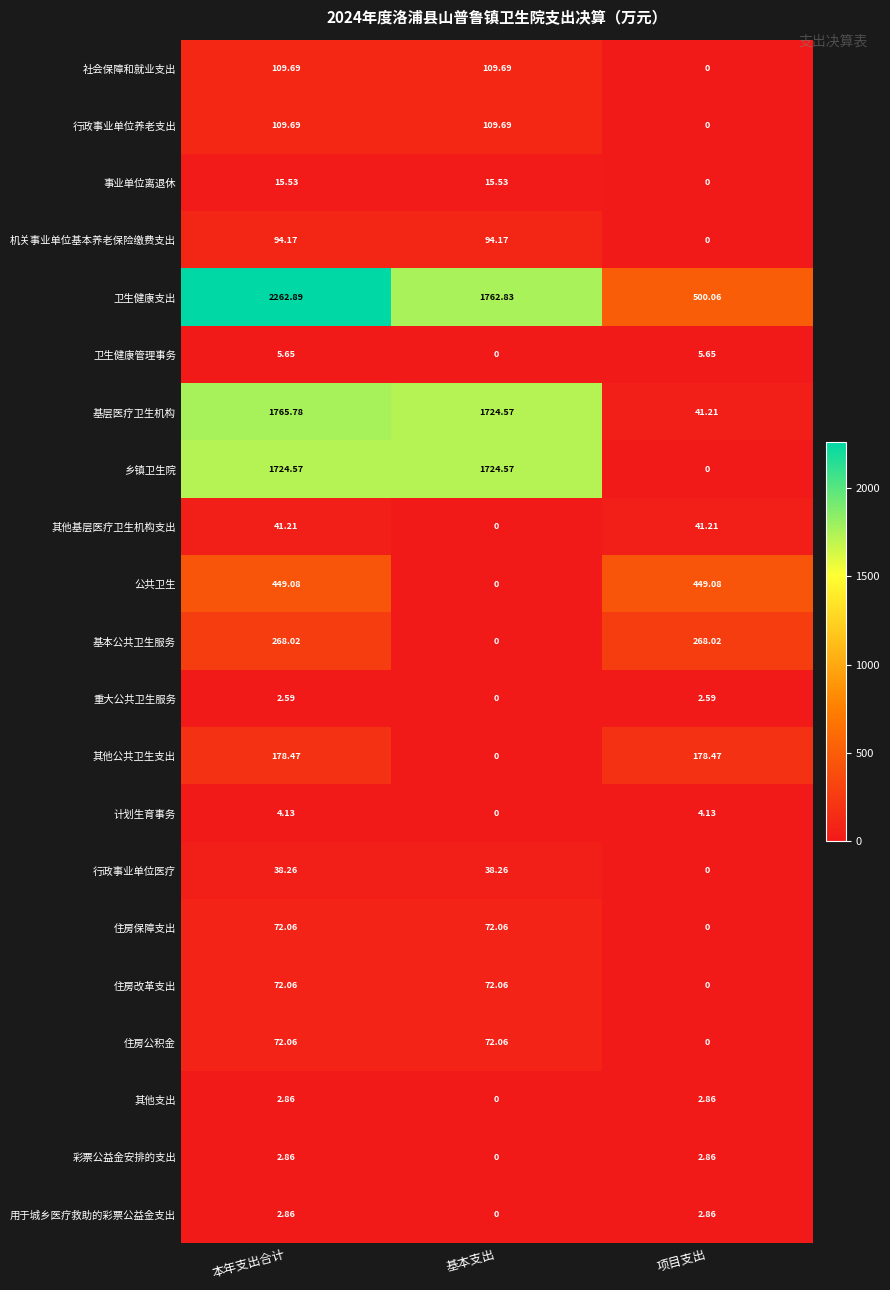

Count the number of categories in the chart.

3